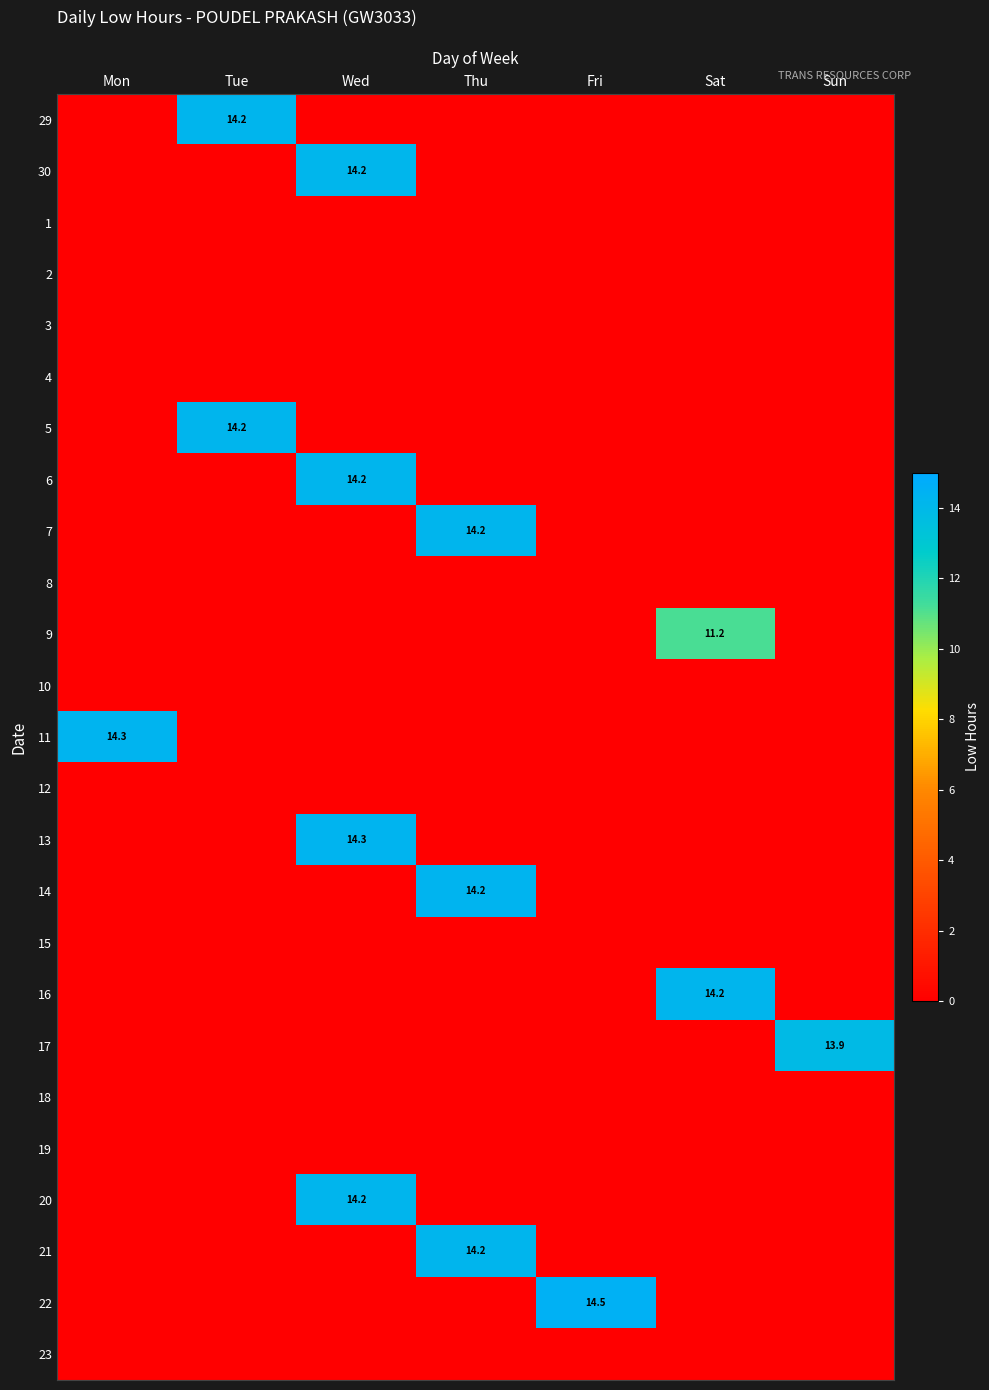

True or false: 11 has a value of 14.3 at Mon.

True